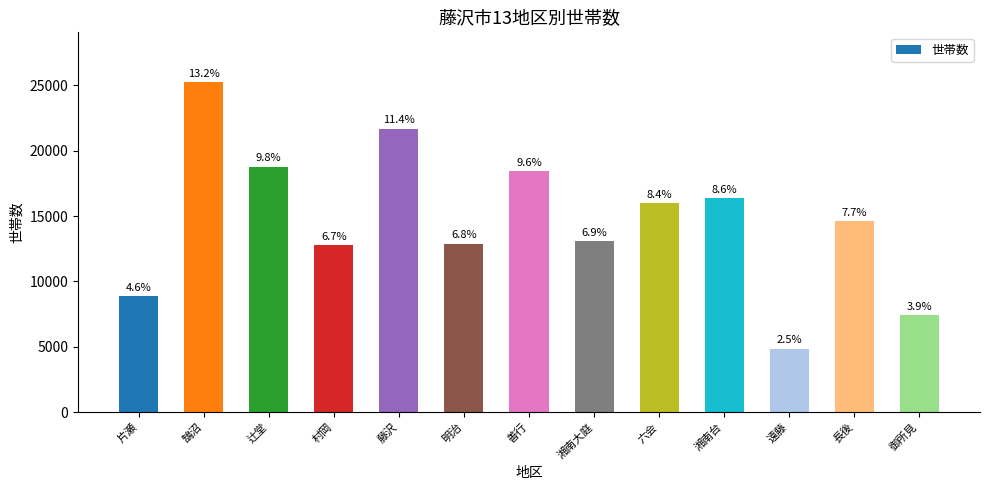

List the labels in order of value, smallest first.

遠藤, 御所見, 片瀬, 村岡, 明治, 湘南大庭, 長後, 六会, 湘南台, 善行, 辻堂, 藤沢, 鵠沼